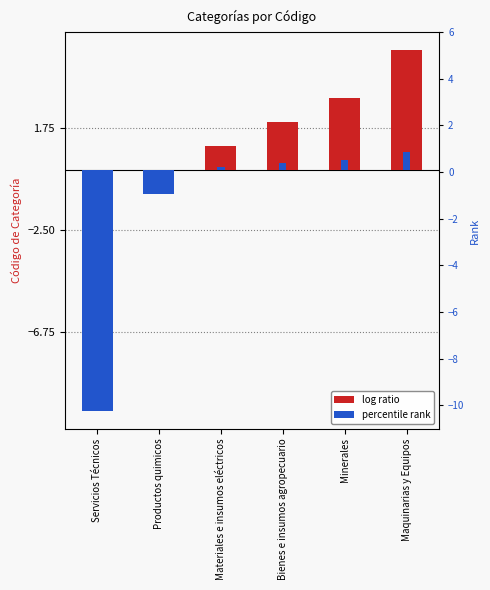

True or false: the data shows -1 at Productos quimicos.

True